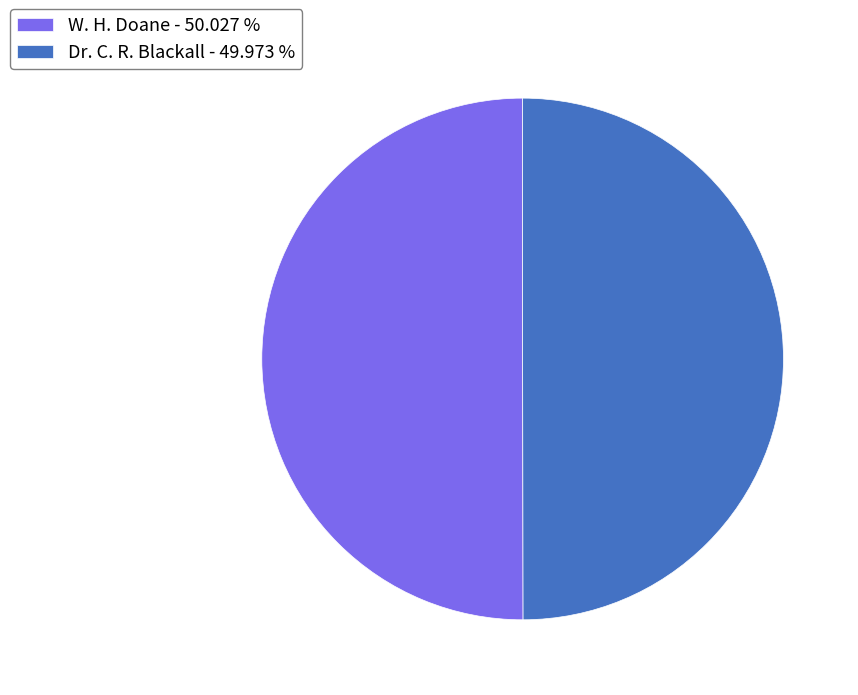

Is the sum of W. H. Doane - 50.027 % and Dr. C. R. Blackall - 49.973 % greater than half?

Yes